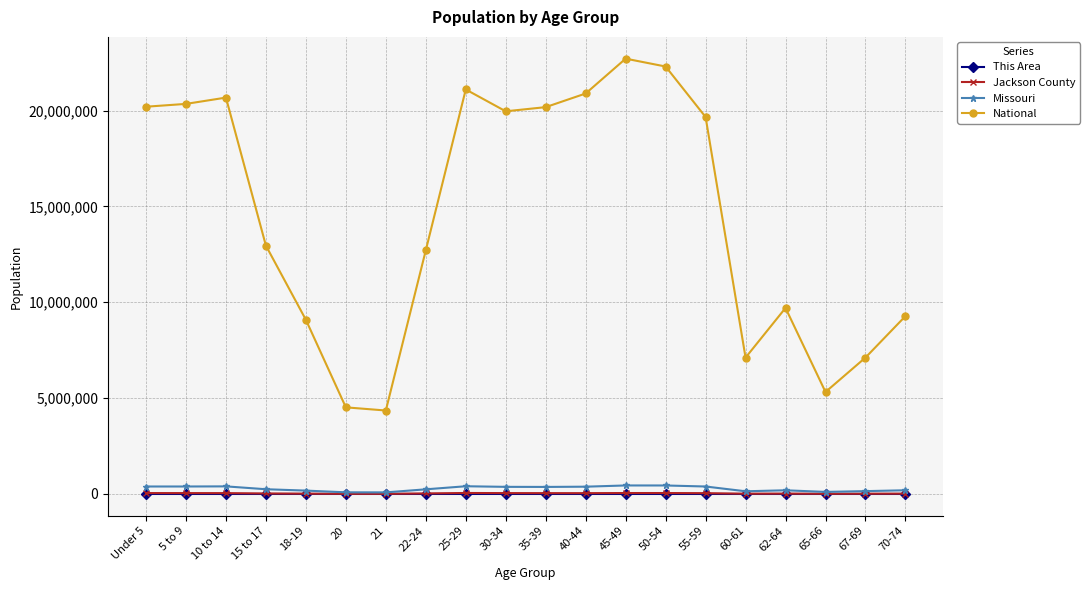

The value of National at Under 5 is 20201362. True or false?

True